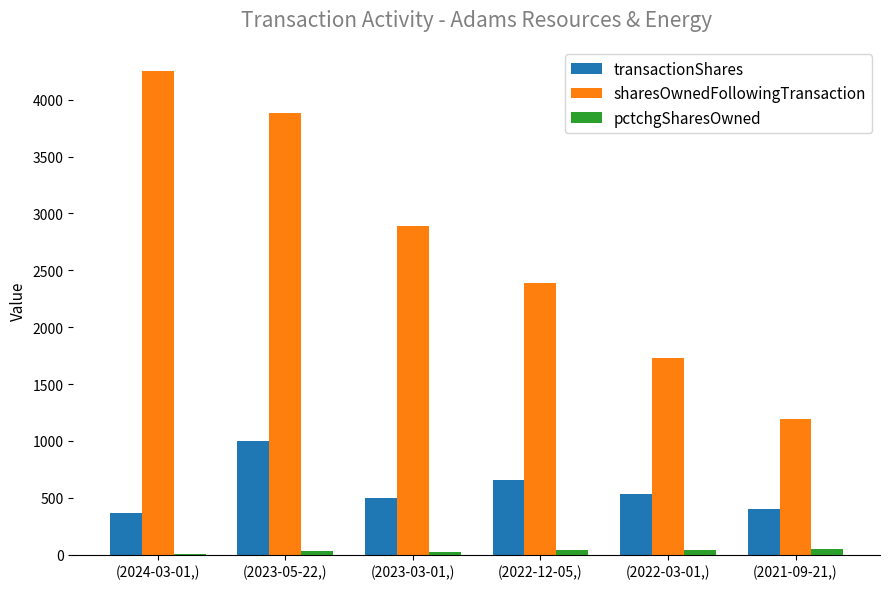

At which category is the sum across all series the highest?

(2023-05-22,)